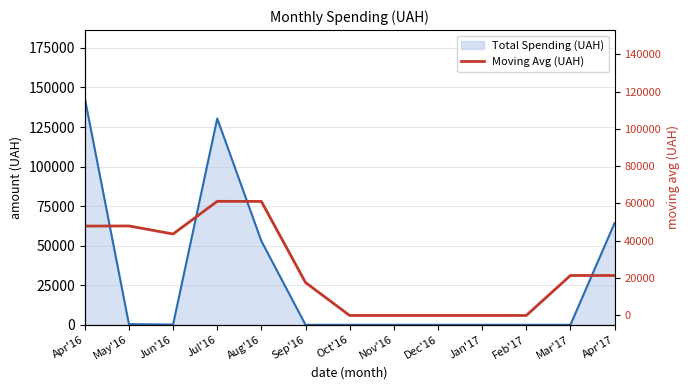

Is it true that the value at Oct'16 is 0.0?

True